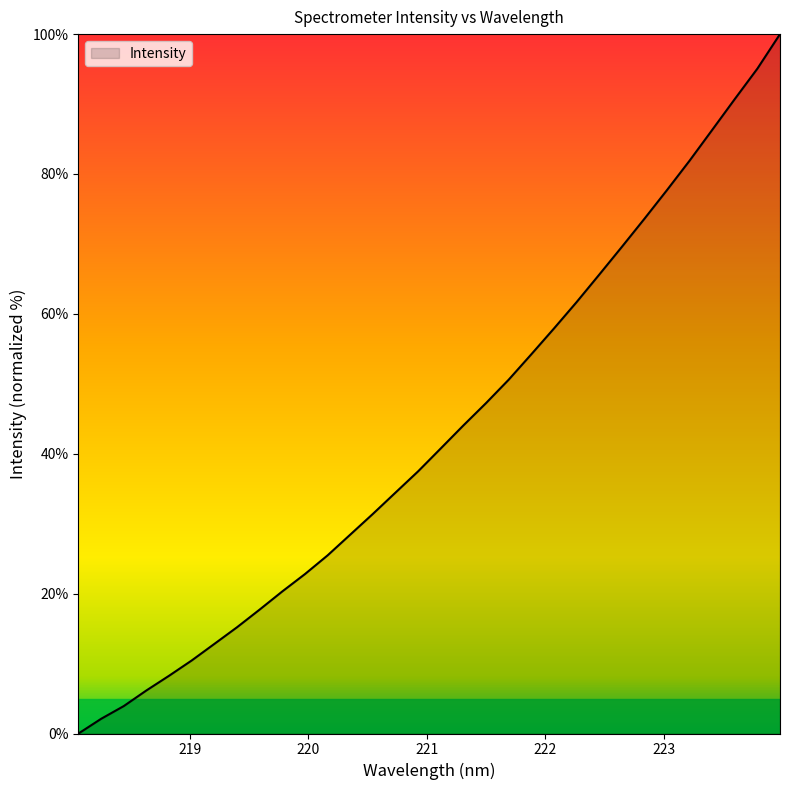

What is the difference between the maximum and minimum values?

100.0